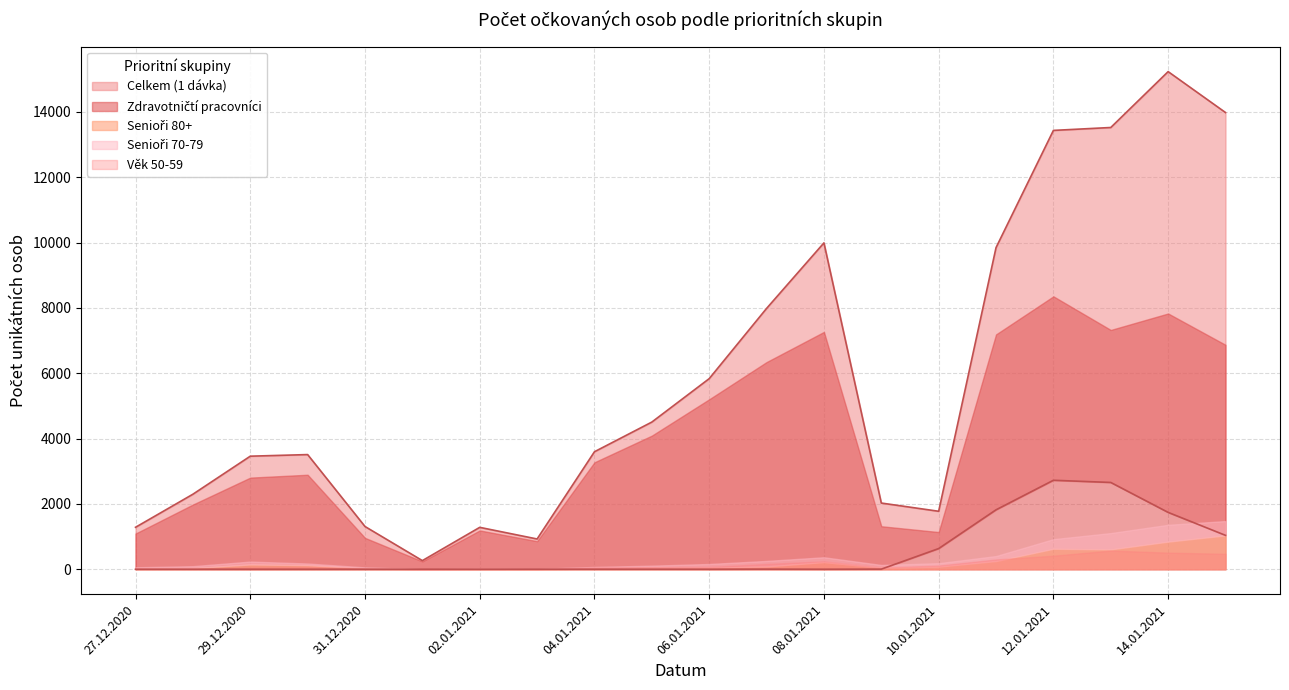

What is the difference between the maximum and second lowest values in the Celkem (1 dávka) series?

14303